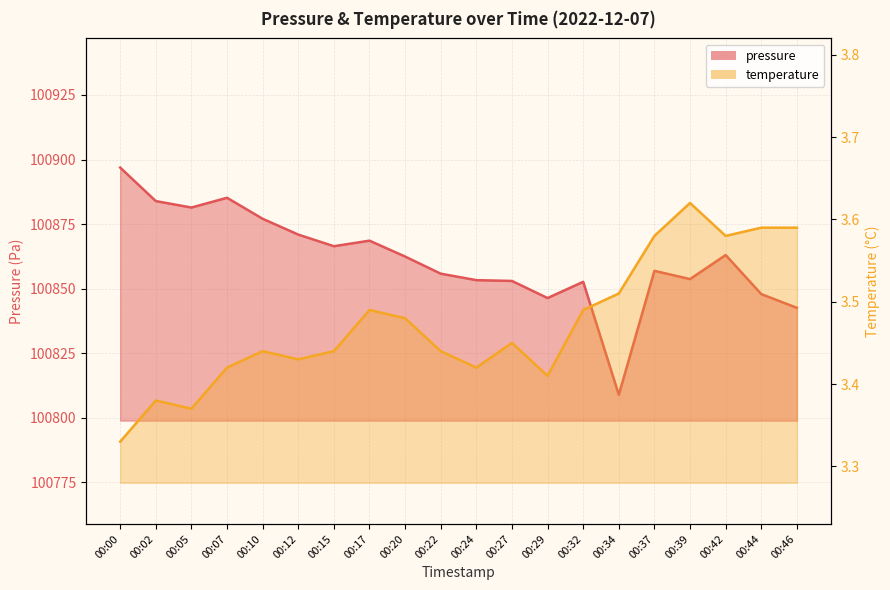

Which has a higher value, 00:24 or 00:34?

00:24